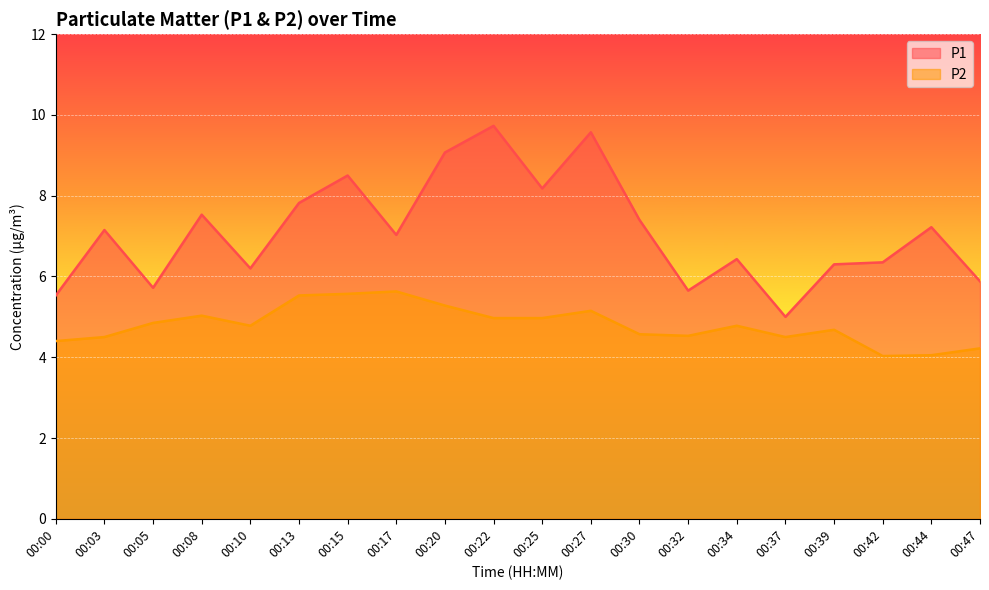

True or false: P2 and P1 intersect in this chart.

False